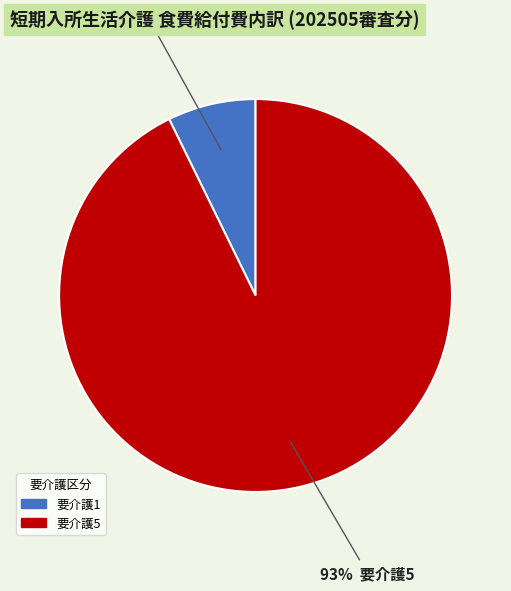

Count the number of slices in the pie.

2